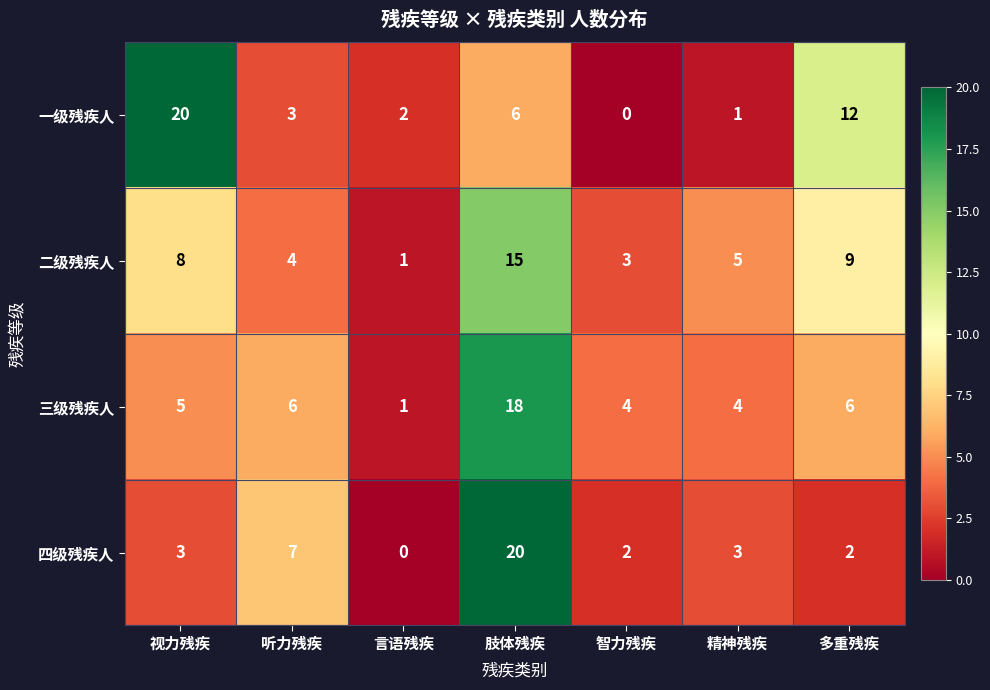

How many categories are shown in the chart?

7